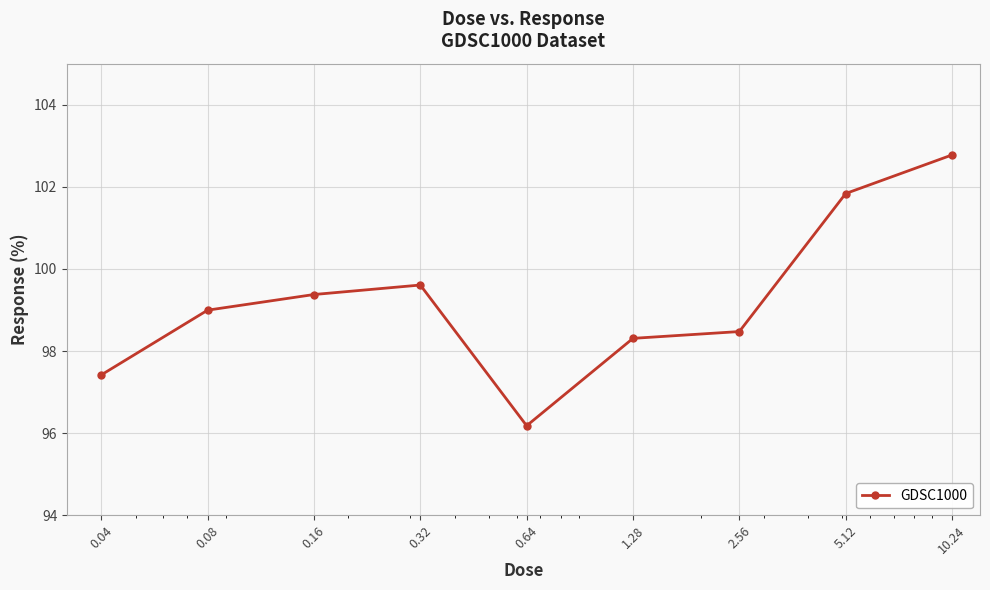

What is the greatest value displayed?

102.8